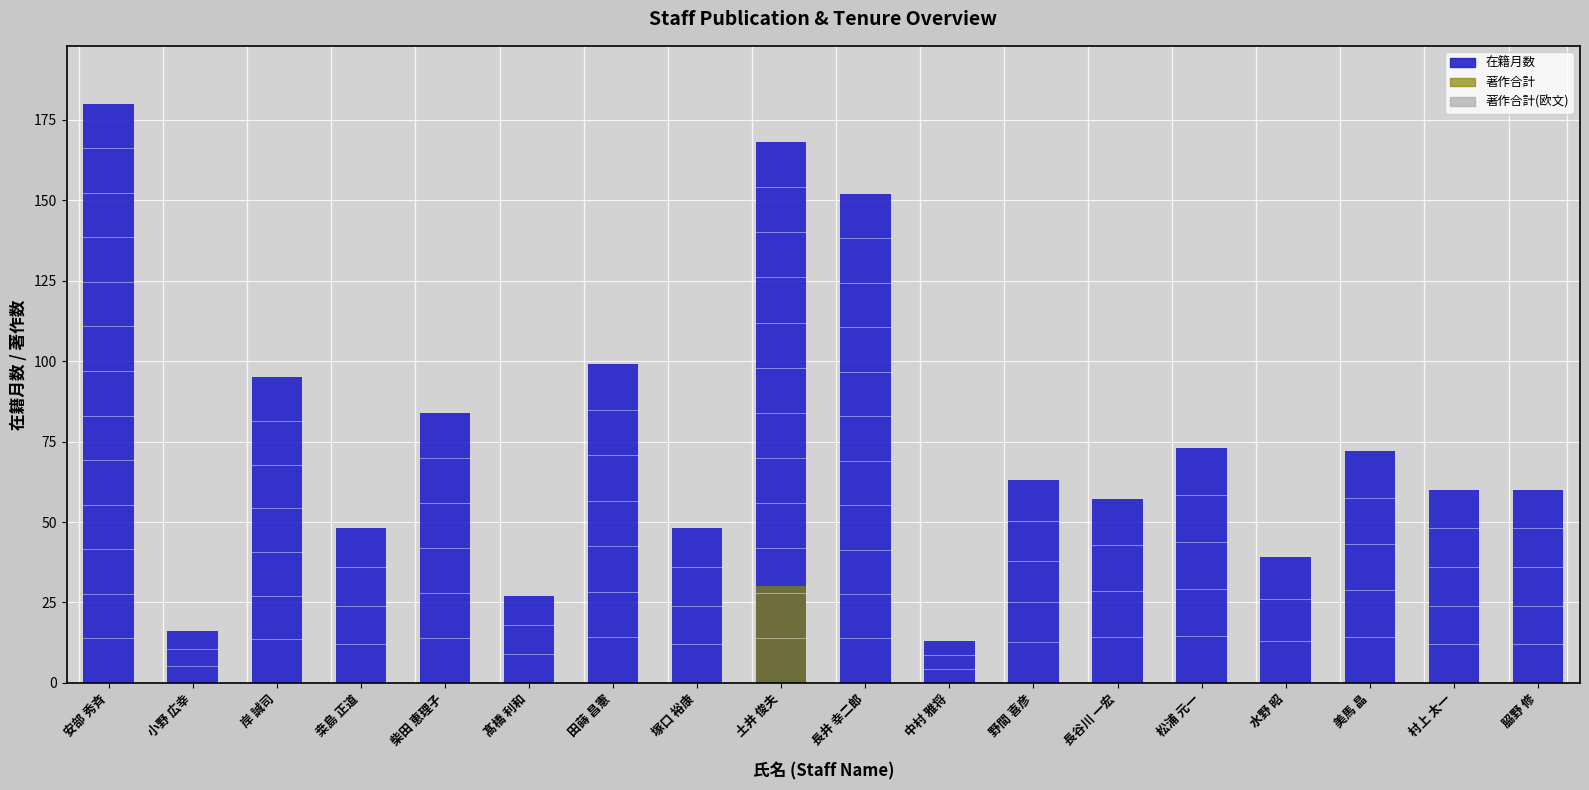

How many values in the 在籍月数 series exceed 63?

8